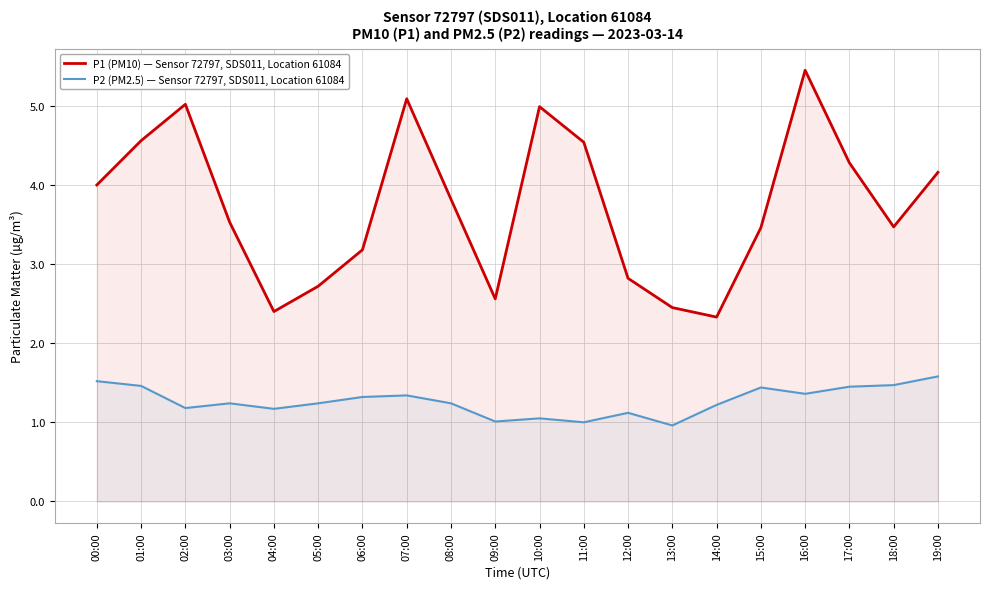

The P2 (PM2.5) — Sensor 72797, SDS011, Location 61084 series shows 1.2 at 08:00. True or false?

True